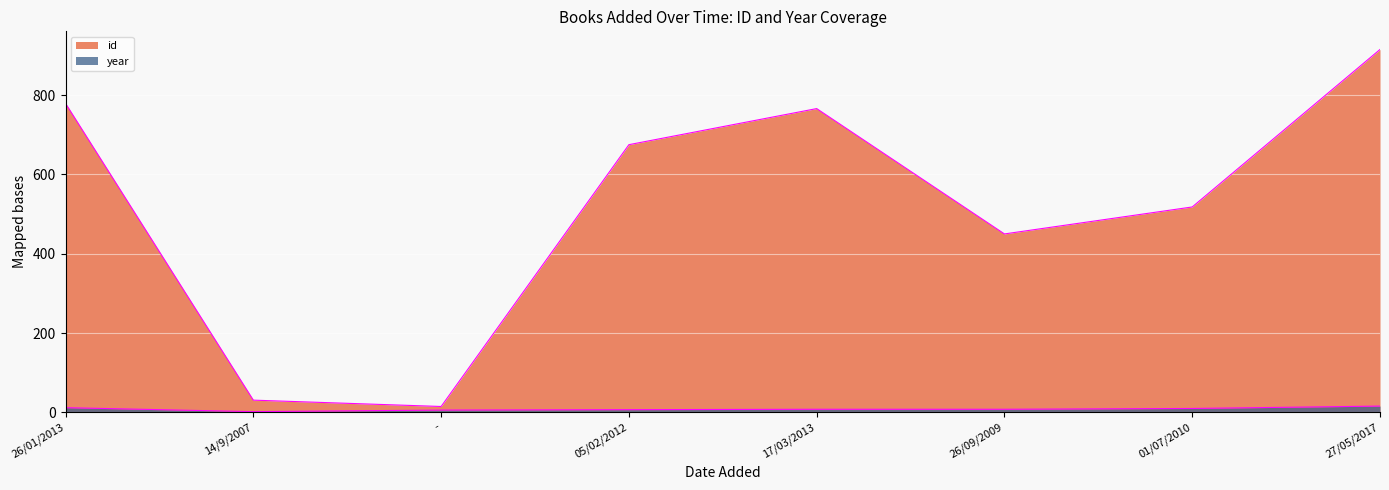

Which series has the largest range (max minus min)?

id